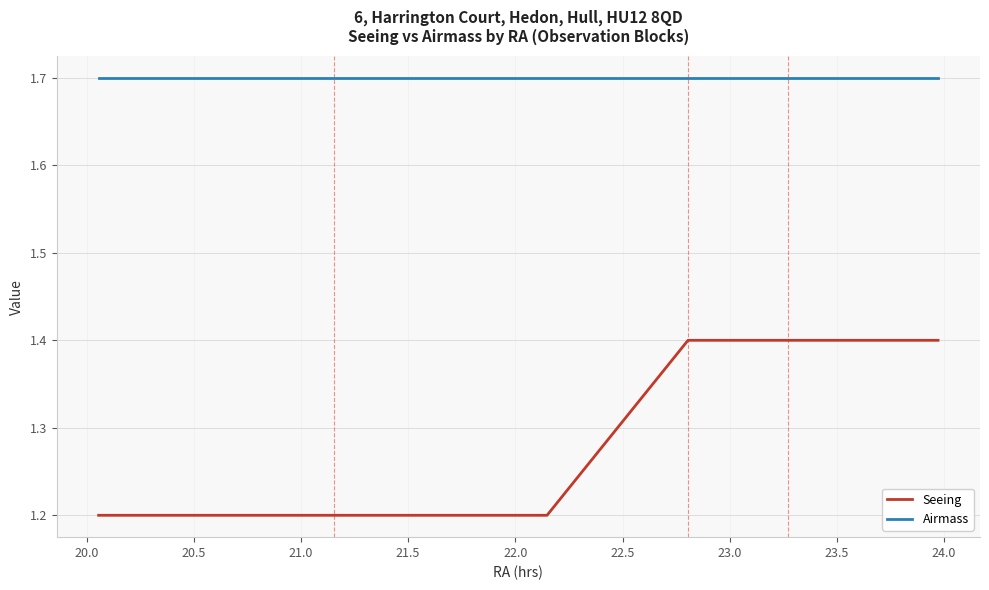

Which series has the largest total across all categories?

Airmass